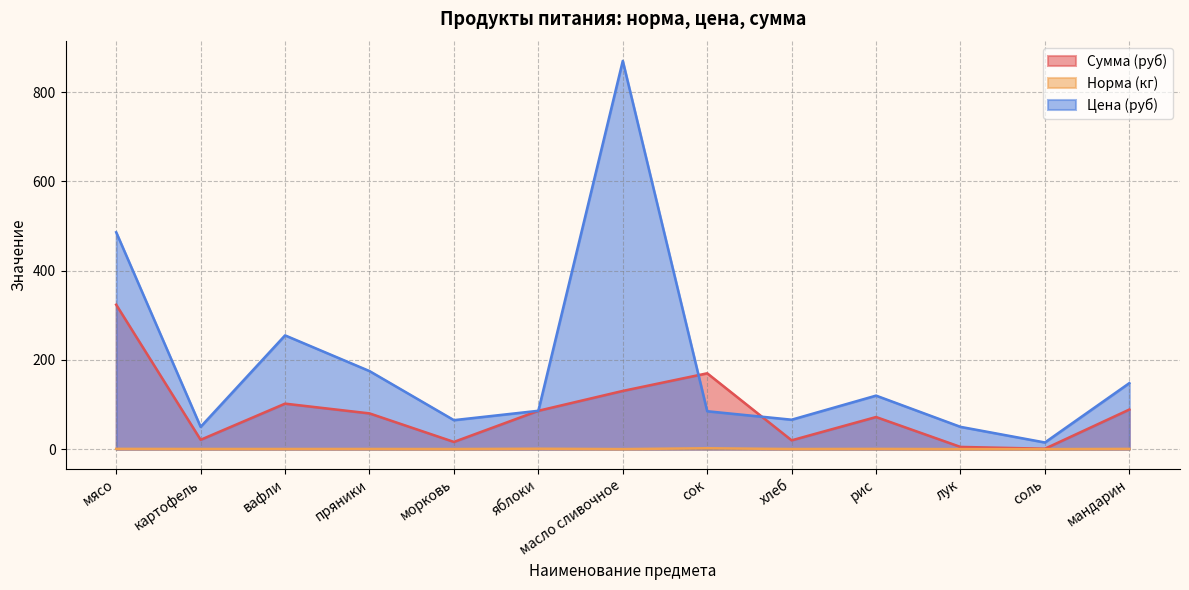

How many distinct data groups are displayed?

3